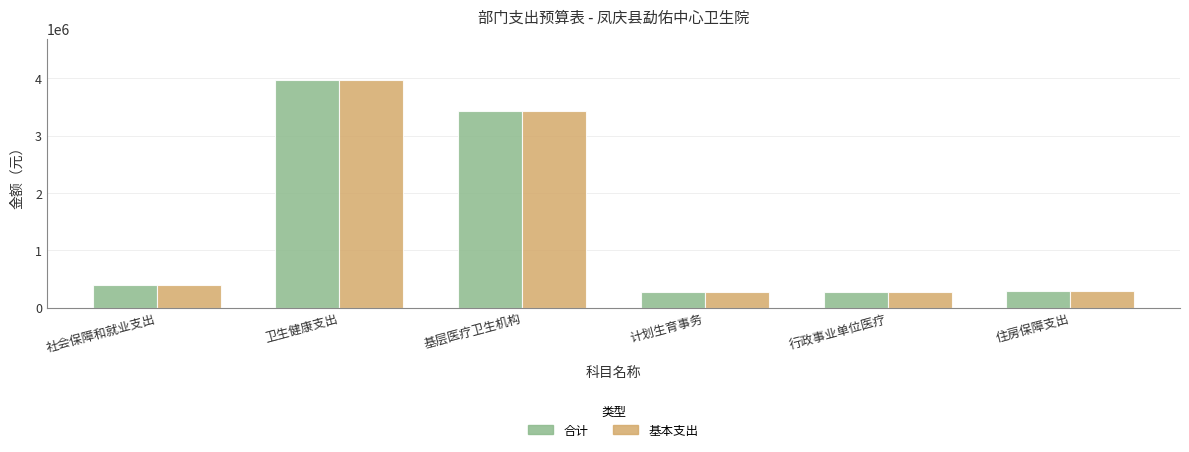

Where does the 基本支出 series first go above 389380?

社会保障和就业支出